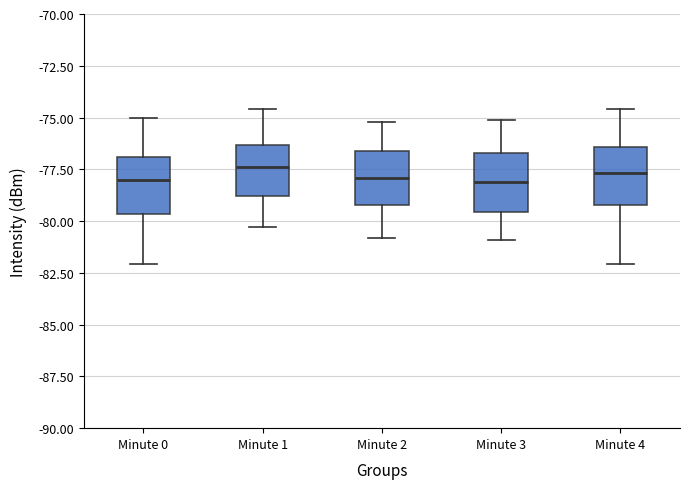

Reading left to right, read every box against the y-axis: the position of its median line, the range the box covers, and the ends of its whiskers. The values are not printed on the chart, so give them approximately, as read against the axis.

Minute 0: median -78.0, box -79.5 to -77.0, whiskers -82.0 to -75.0
Minute 1: median -77.5, box -79.0 to -76.5, whiskers -80.5 to -74.5
Minute 2: median -78.0, box -79.0 to -76.5, whiskers -81.0 to -75.0
Minute 3: median -78.0, box -79.5 to -76.5, whiskers -81.0 to -75.0
Minute 4: median -77.5, box -79.0 to -76.5, whiskers -82.0 to -74.5